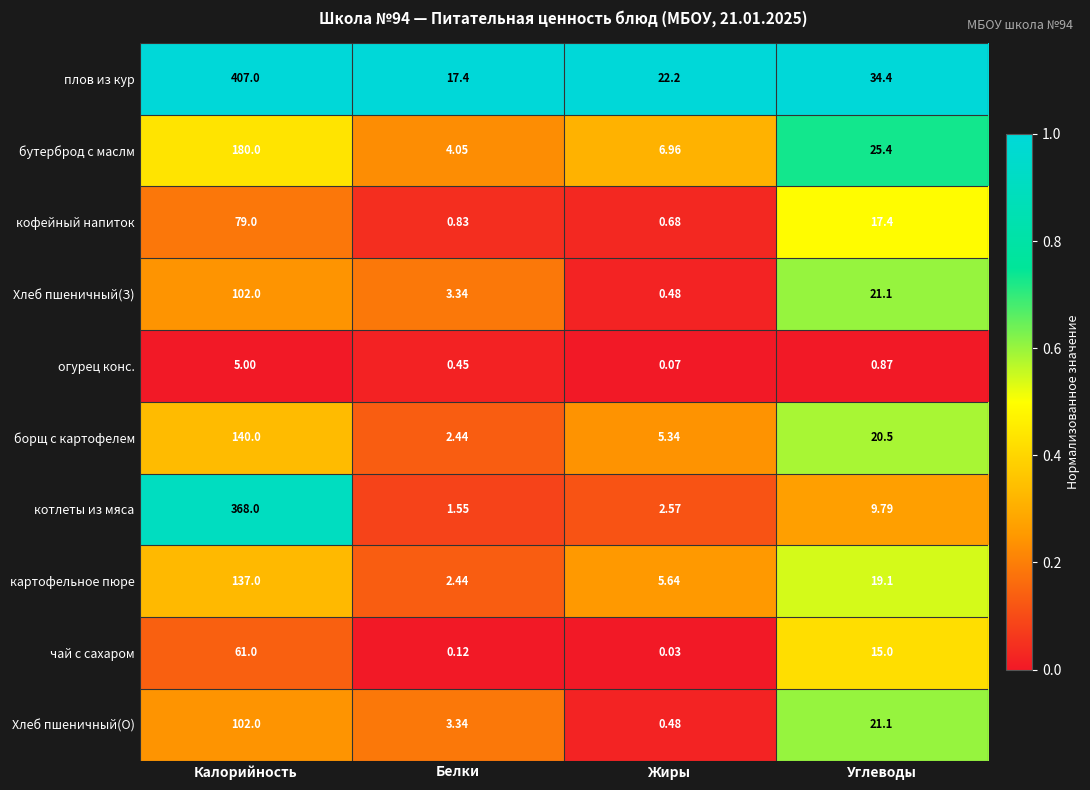

At which category does the chart reach its peak across all series?

Калорийность